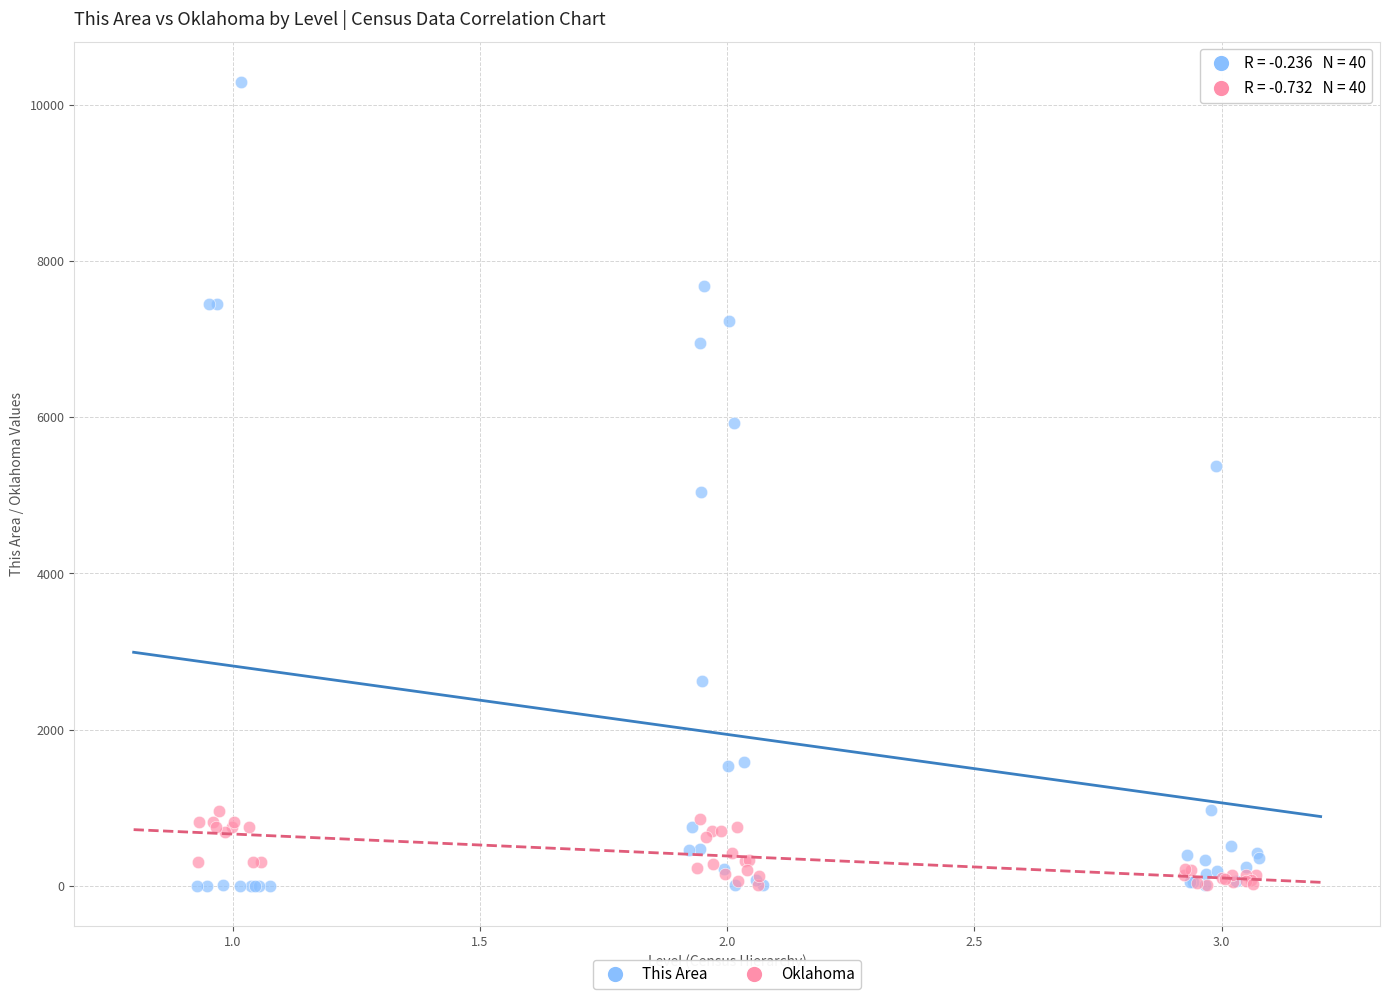

What are all the series names shown in the legend?

This Area, Oklahoma